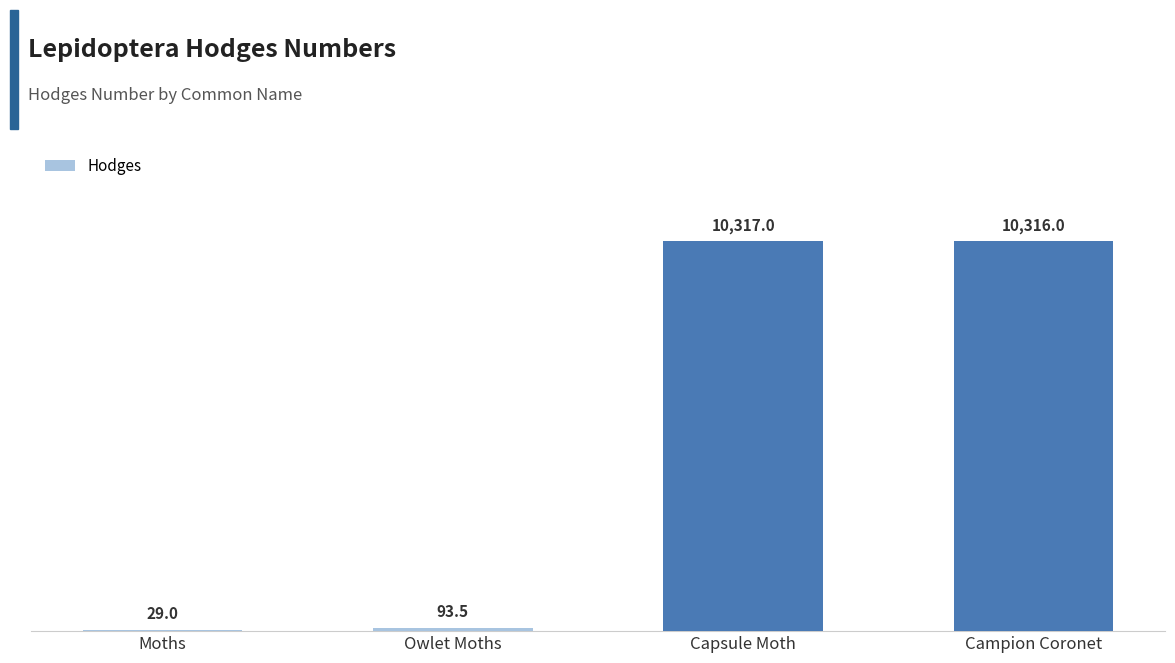

What is the change in value from Owlet Moths to Campion Coronet?

+10222.5